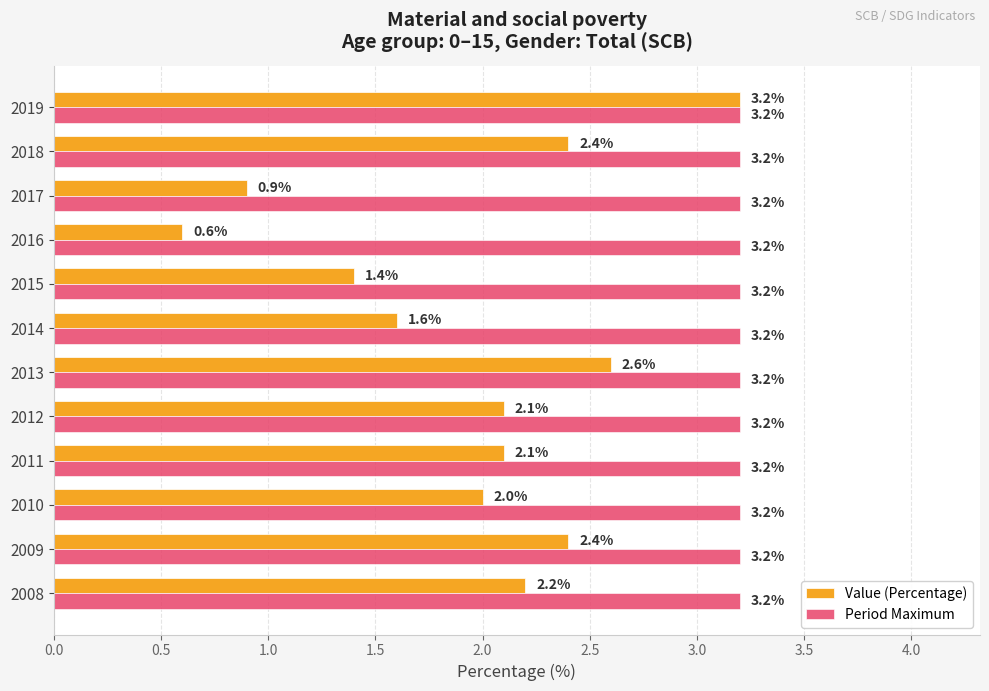

What value does the Period Maximum series have at 2017?

3.2